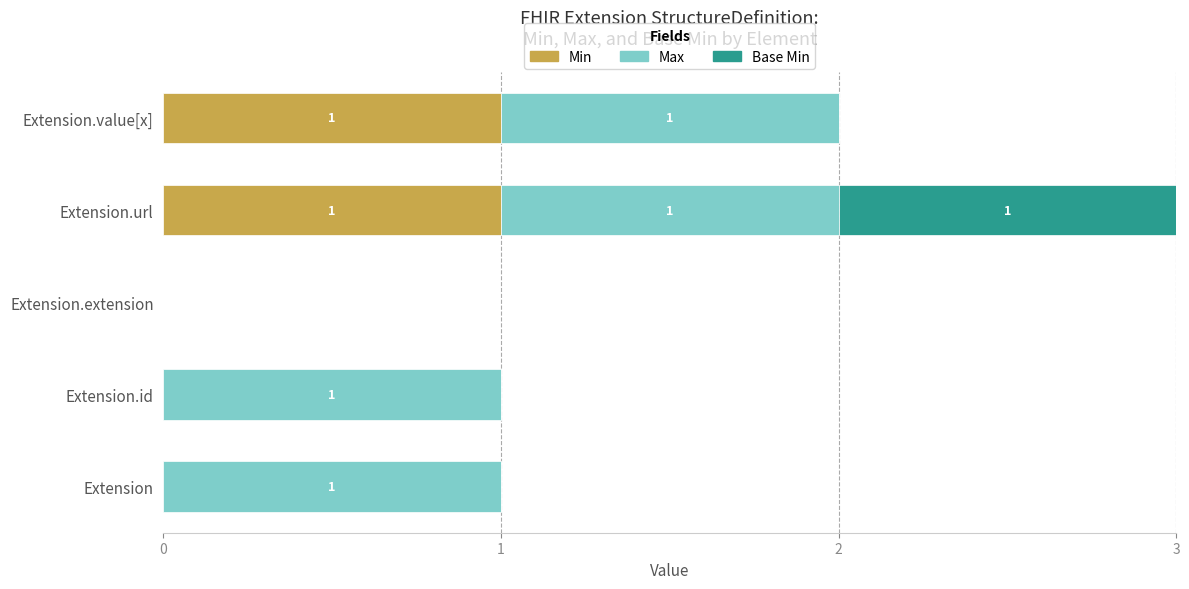

The value of Min at Extension.value[x] is 1. True or false?

True